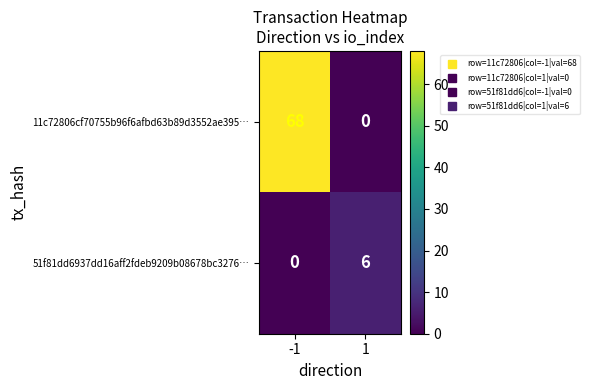

The value of 11c72806cf70755b96f6afbd63b89d3552ae395… at 1 is 0. True or false?

True